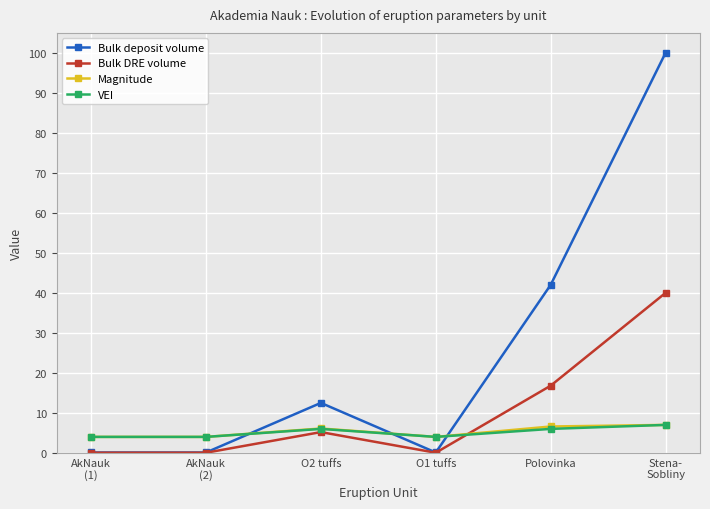

What is the difference between the maximum and minimum values in the Bulk deposit volume series?

99.9